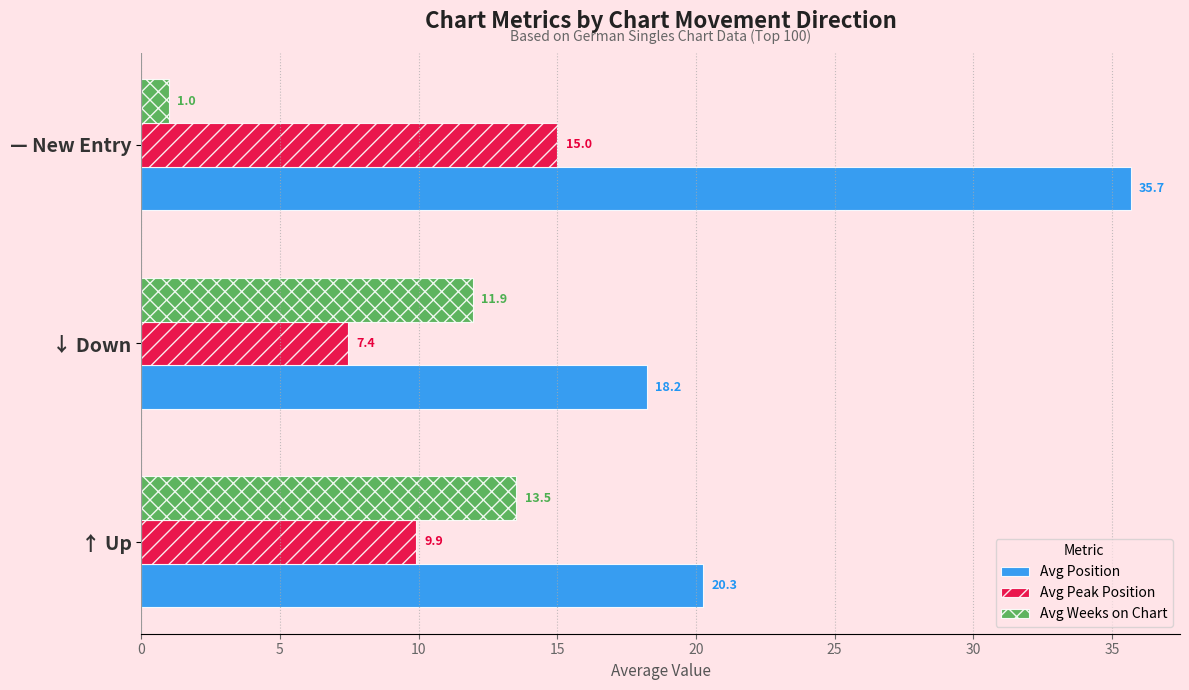

True or false: Avg Weeks on Chart has a value of 11.9 at ↓ Down.

True